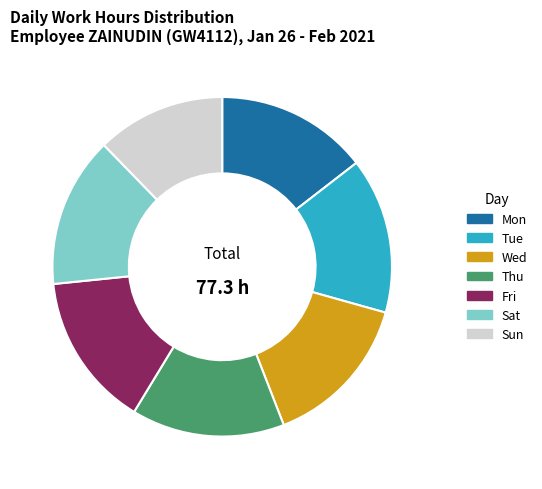

Between Sun and Sat, which is larger?

Sat